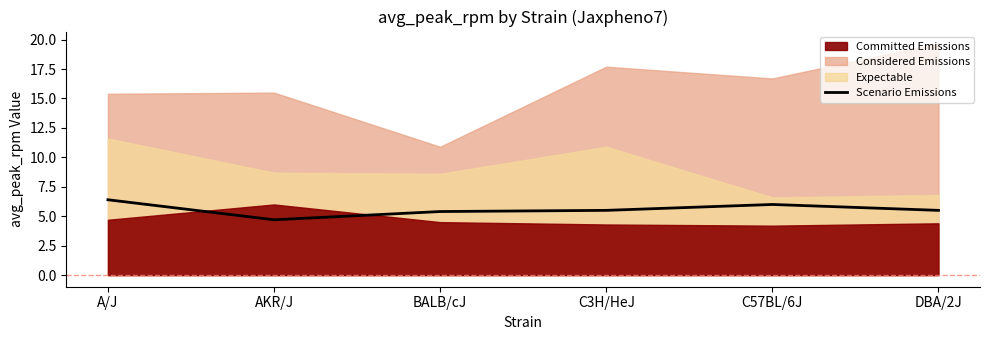

At which label does Scenario Emissions first exceed 5?

A/J